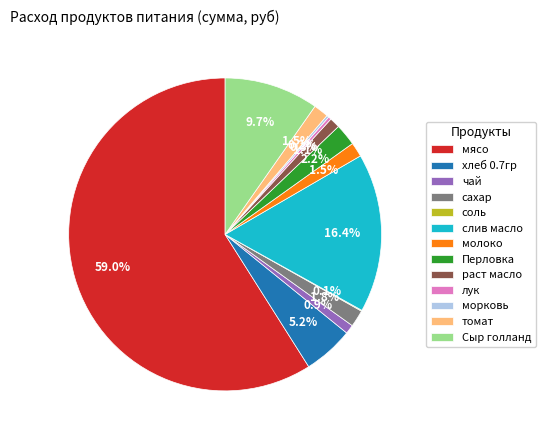

What percentage do лук and сахар together represent?

2.1%